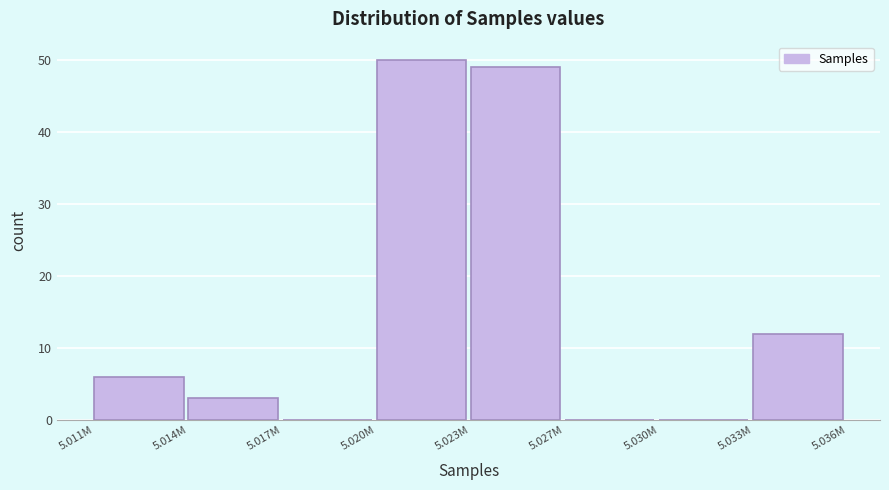

Reading right to left, what are all the values shown in this chart?

5.033M=12	5.030M=0	5.027M=0	5.023M=49	5.020M=50	5.017M=0	5.014M=3	5.011M=6